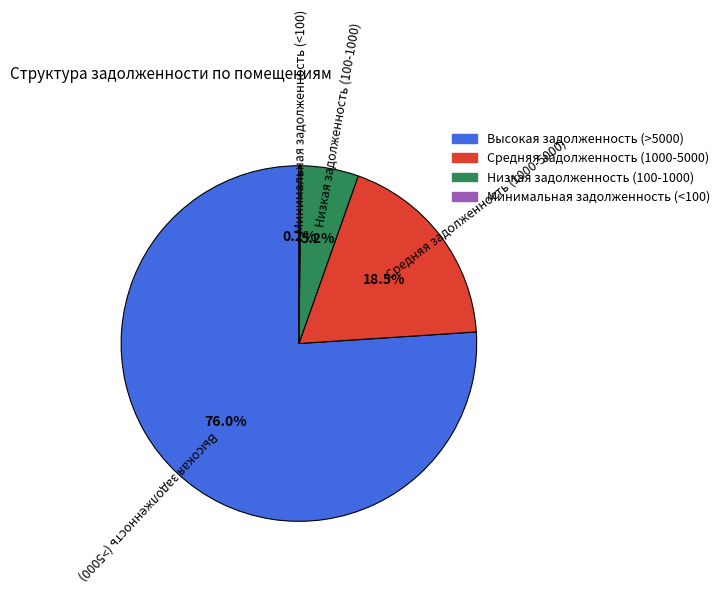

What is the total percentage of Средняя задолженность (1000-5000) and Высокая задолженность (>5000)?

94.6%